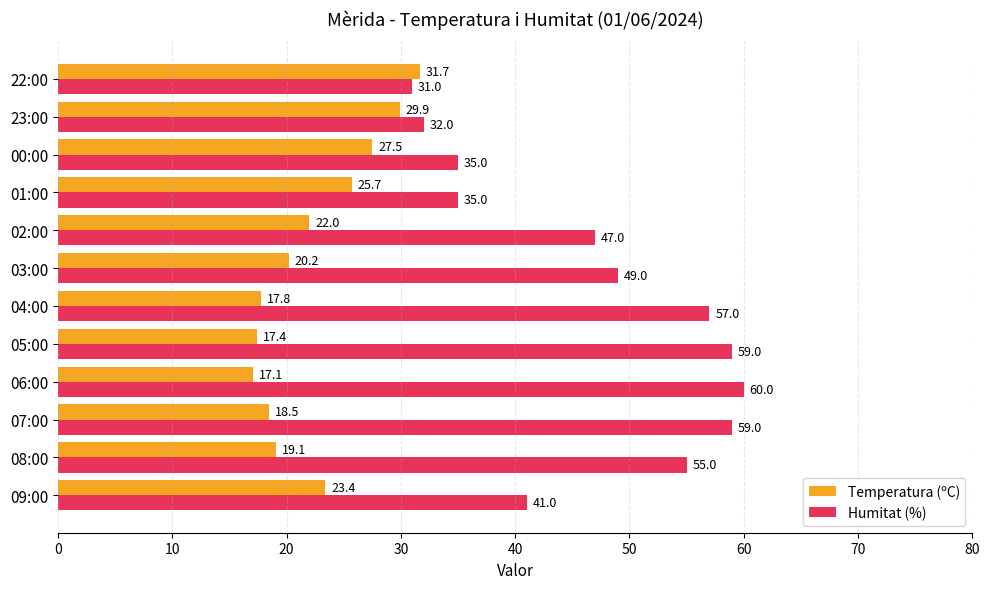

How many data points in Humitat (%) are less than 49?

6